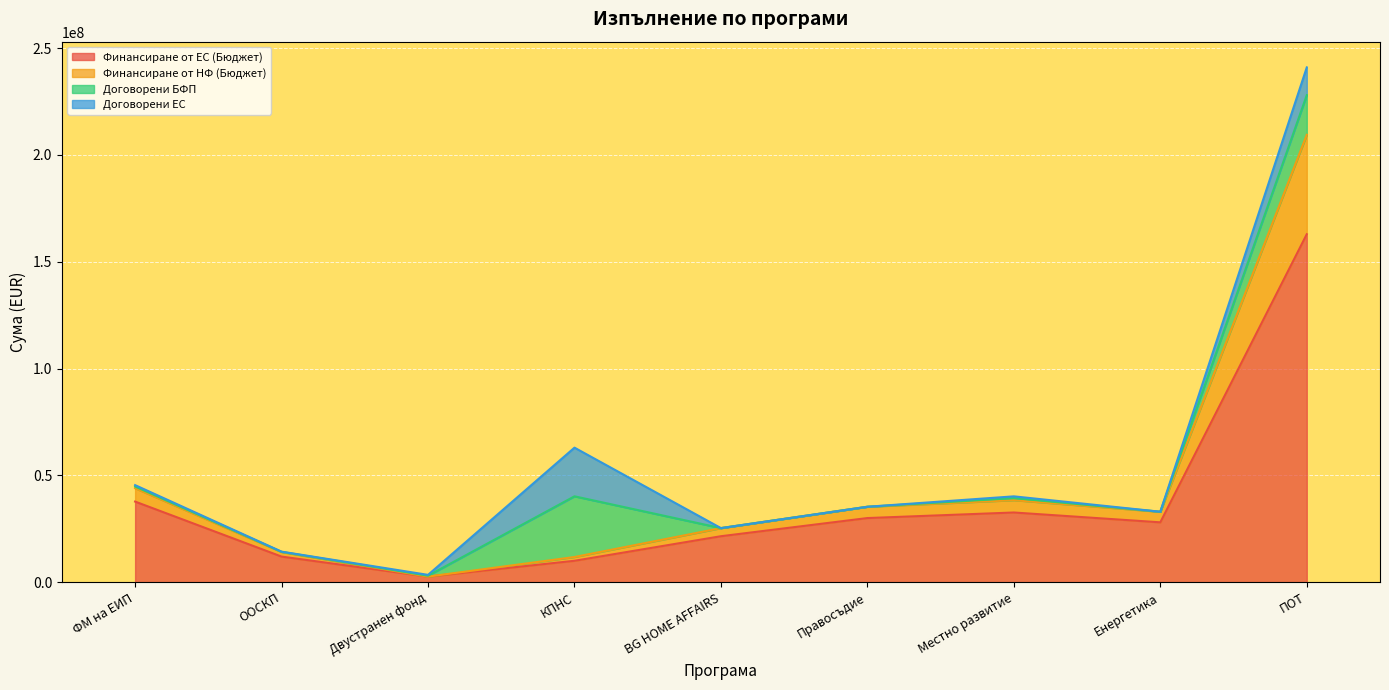

Which category has the highest value in the Финансиране от НФ (Бюджет) series?

ПОТ